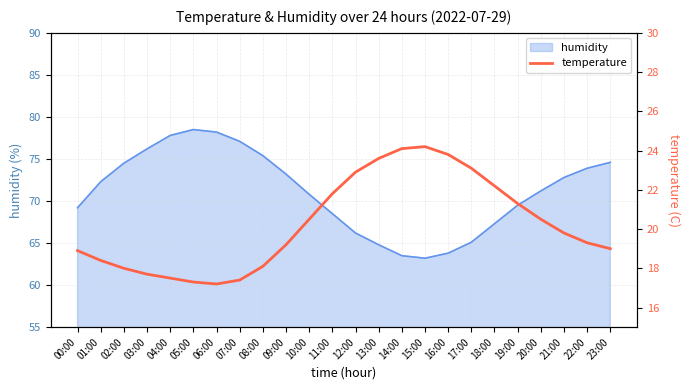

Where is the data nearest to the value 20?

21:00